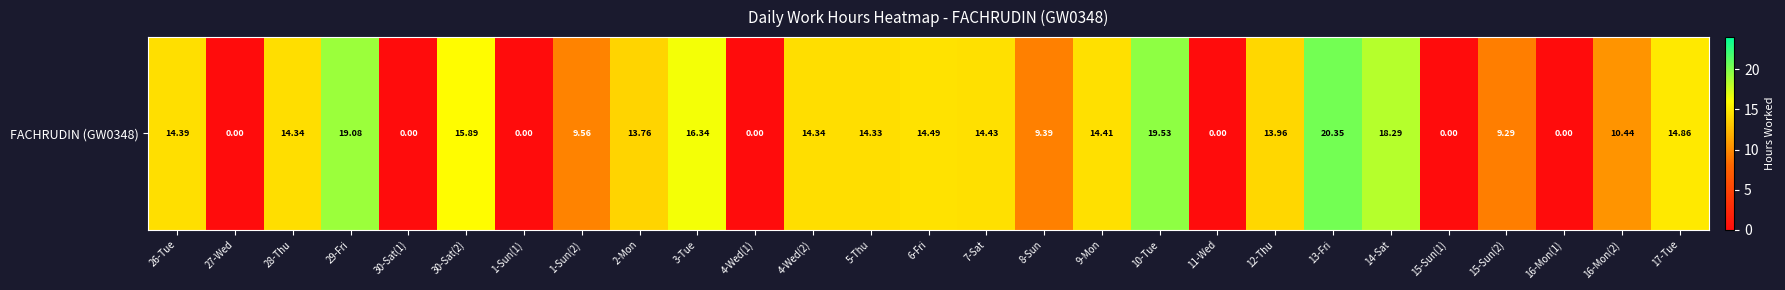

Where does the data first go above 14?

26-Tue